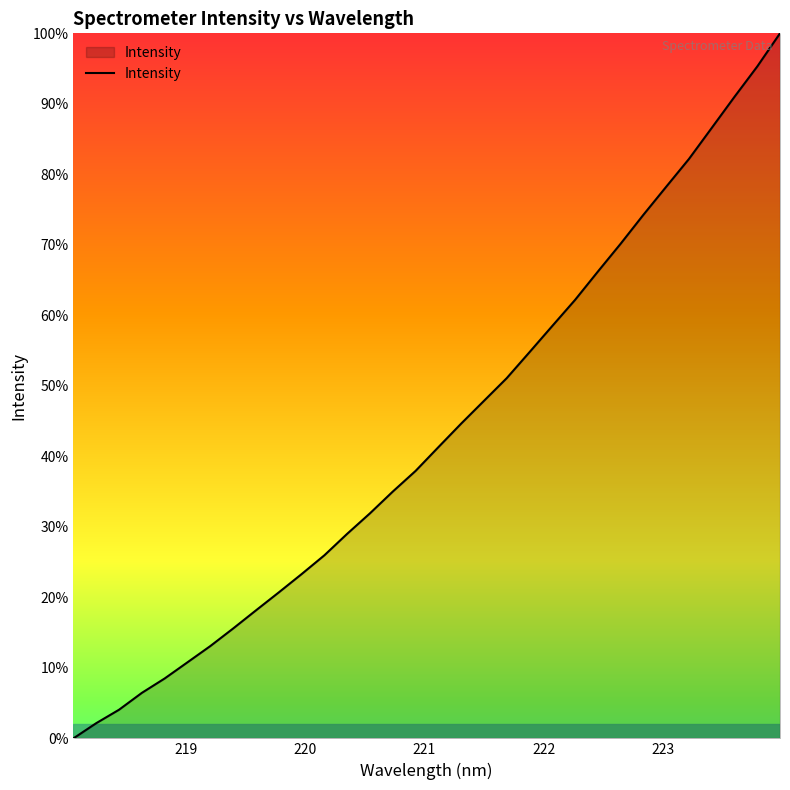

Does the chart have visible grid lines?

No